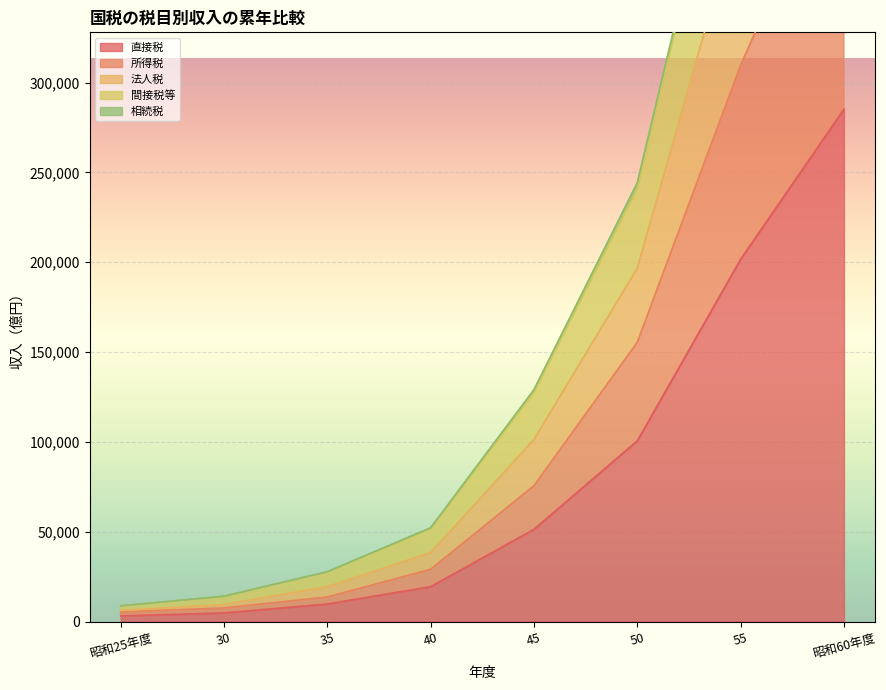

What is the total value across all series at 55?

1477479